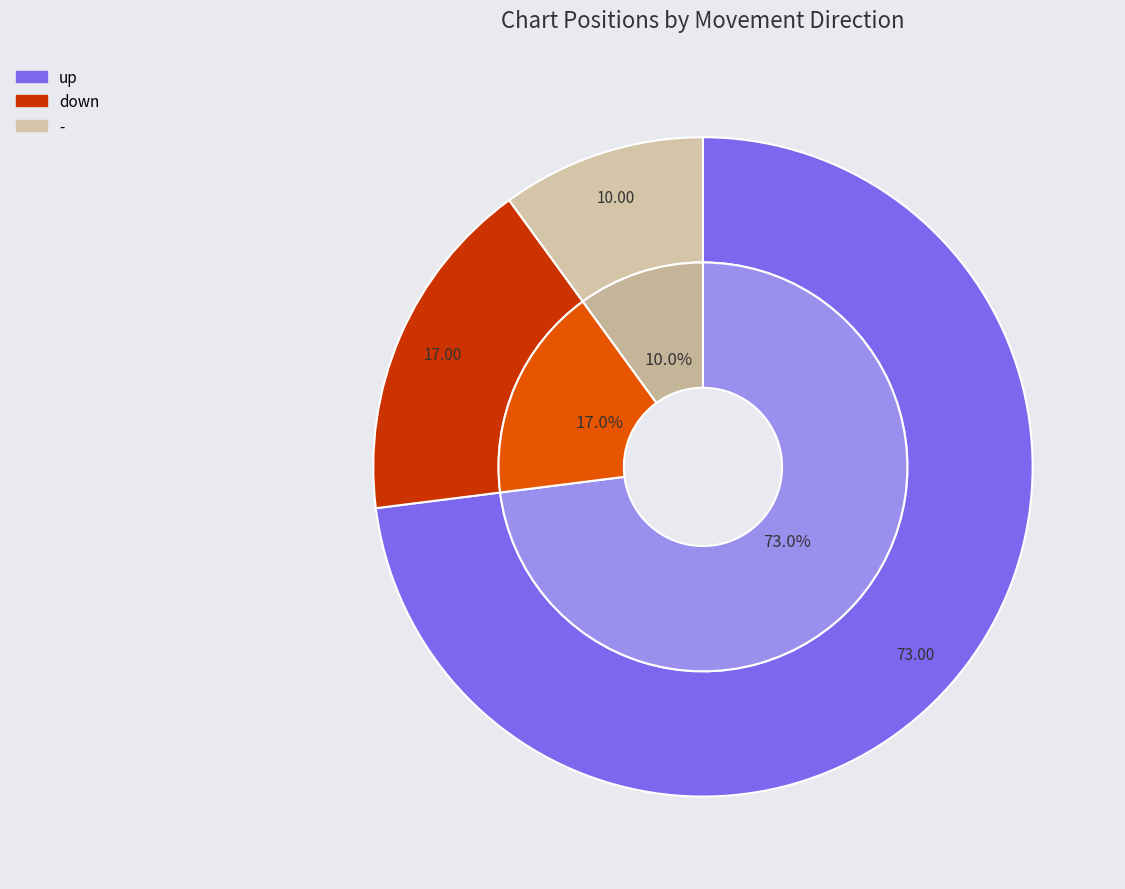

What is the change in value from down to -?

-7